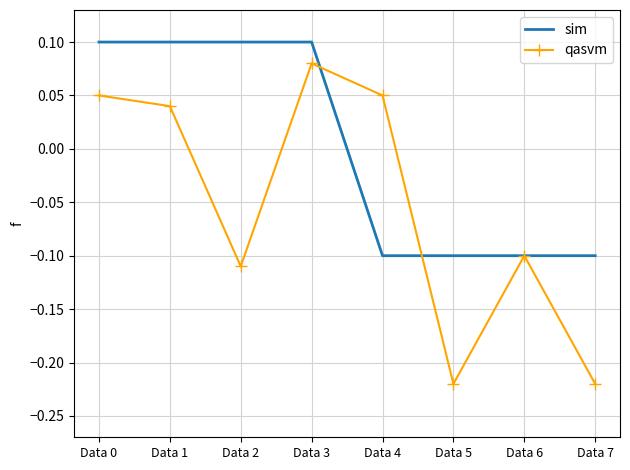

Count the number of categories in the chart.

8